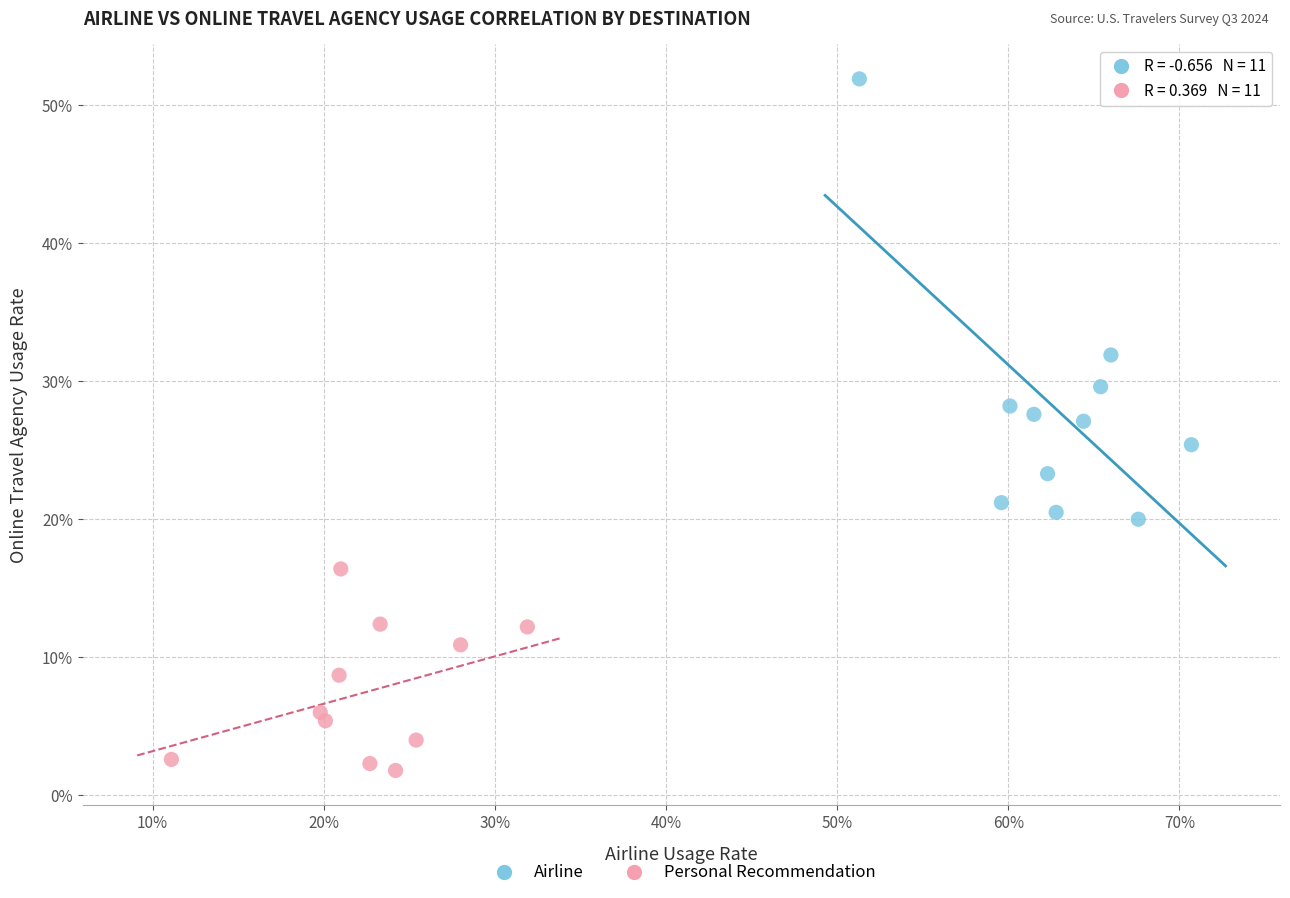

What are all the series names shown in the legend?

Airline, Personal Recommendation